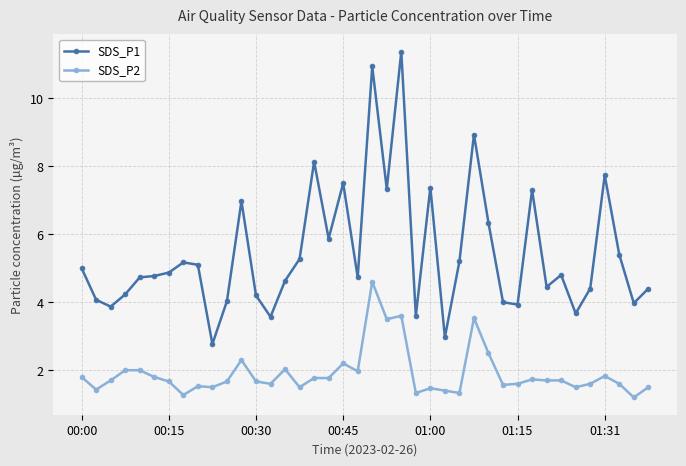

Which series has the widest spread of values?

SDS_P1